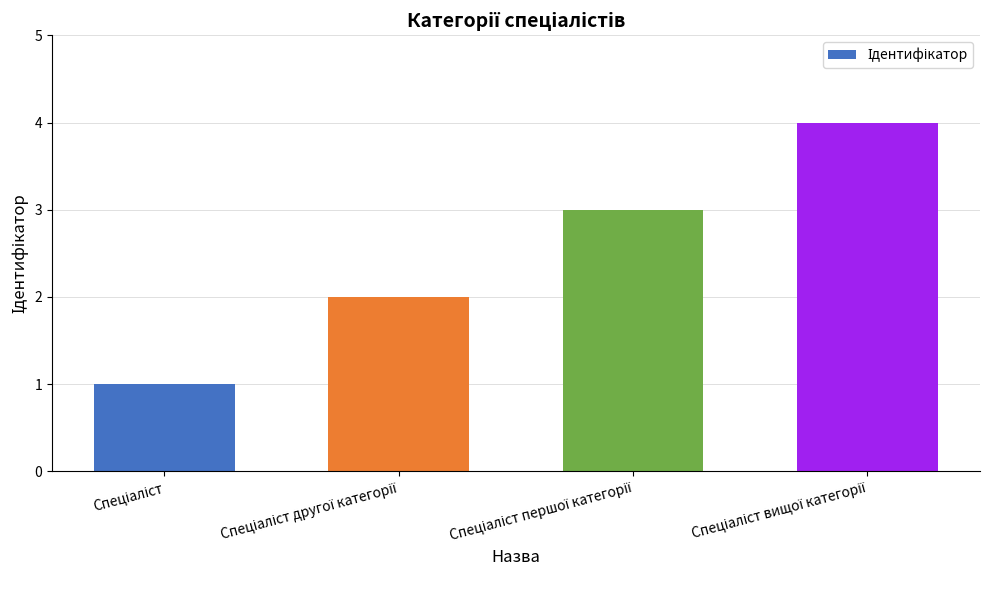

What is the sum of all values?

10